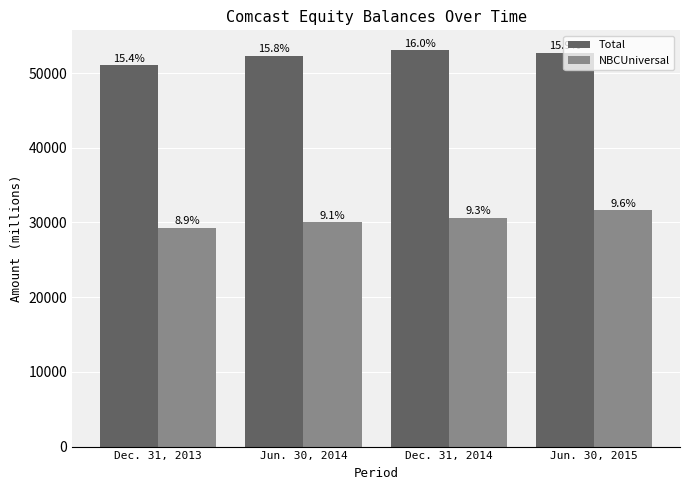

Reading left to right, what are all the values shown in this chart?

Total: 51058	52332	53068	52729
NBCUniversal: 29327	30019	30637	31623